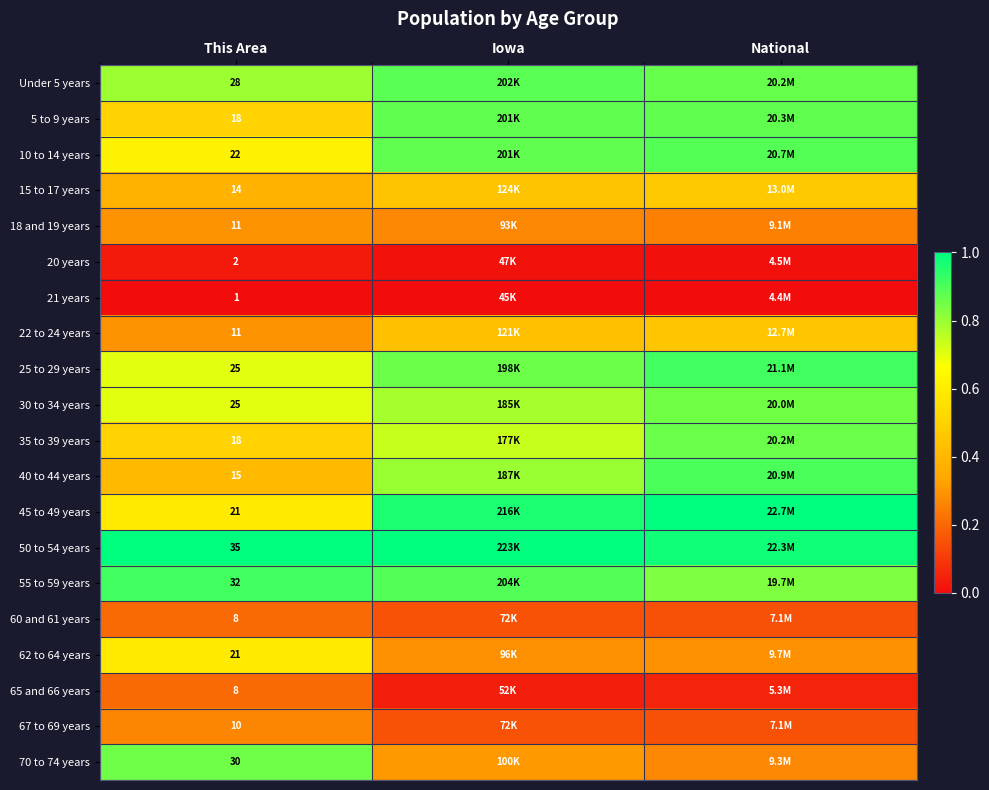

Is the value of 15 to 17 years at This Area greater than the value of 35 to 39 years at This Area?

No